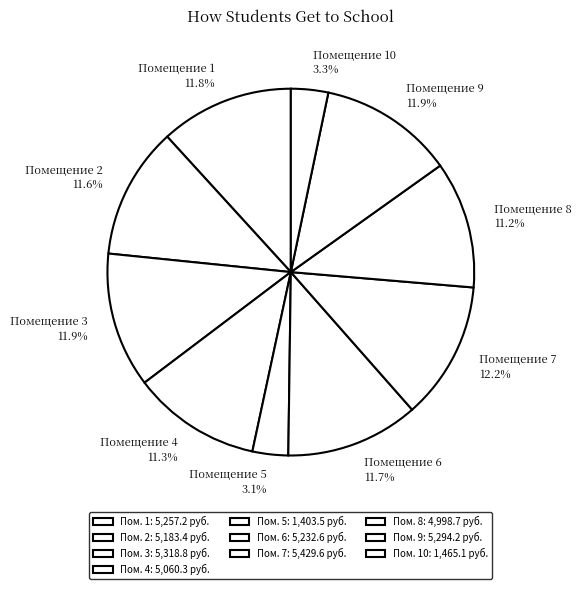

Does any single category account for the majority?

No